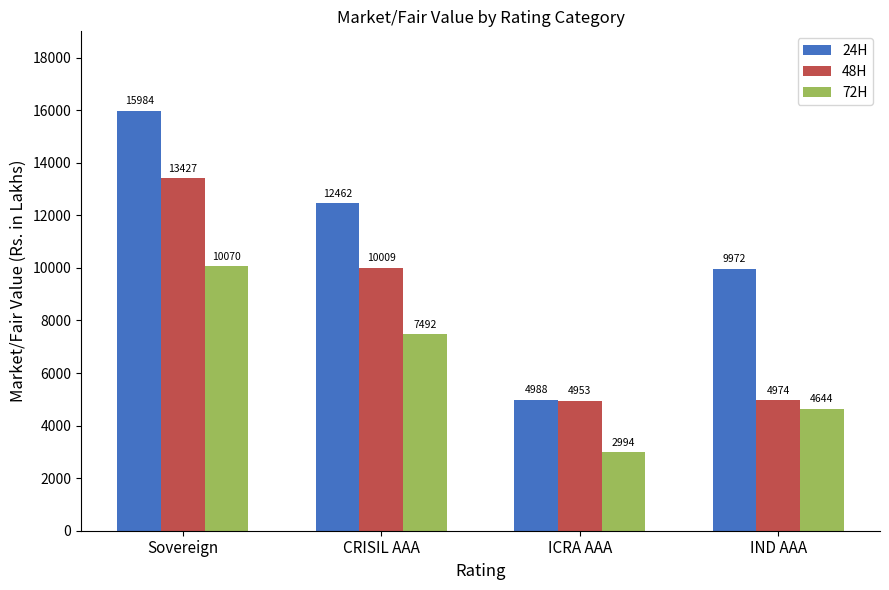

Where does the 48H series first go above 10008?

Sovereign